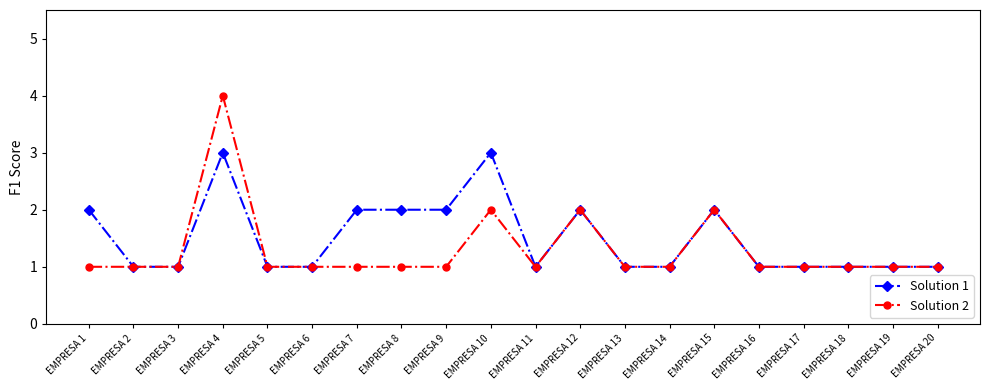

Between EMPRESA 9 and EMPRESA 16, which series saw the biggest shift?

Solution 1